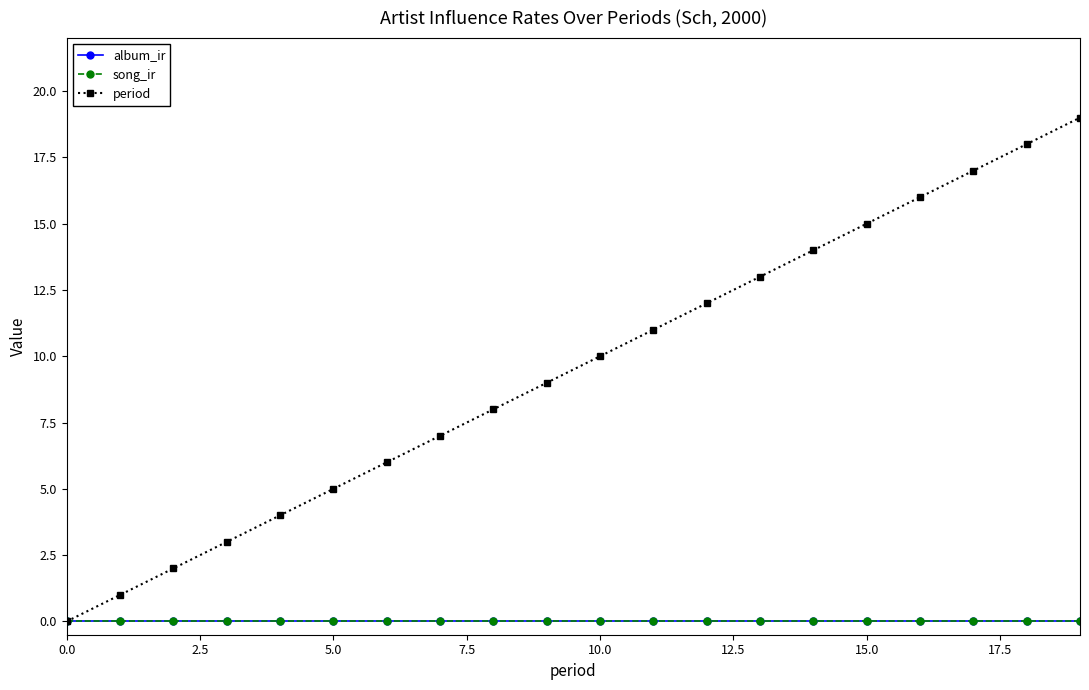

Reading left to right, transcribe all the data shown in this chart.

album_ir: 0	0	0	0	0	0	0	0	0	0	0	0	0	0	0	0	0	0	0	0
song_ir: 0	0	0	0	0	0	0	0	0	0	0	0	0	0	0	0	0	0	0	0
period: 0	1	2	3	4	5	6	7	8	9	10	11	12	13	14	15	16	17	18	19